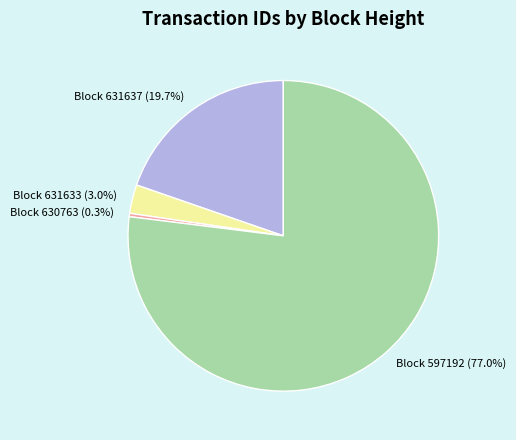

Does any single category account for the majority?

Yes